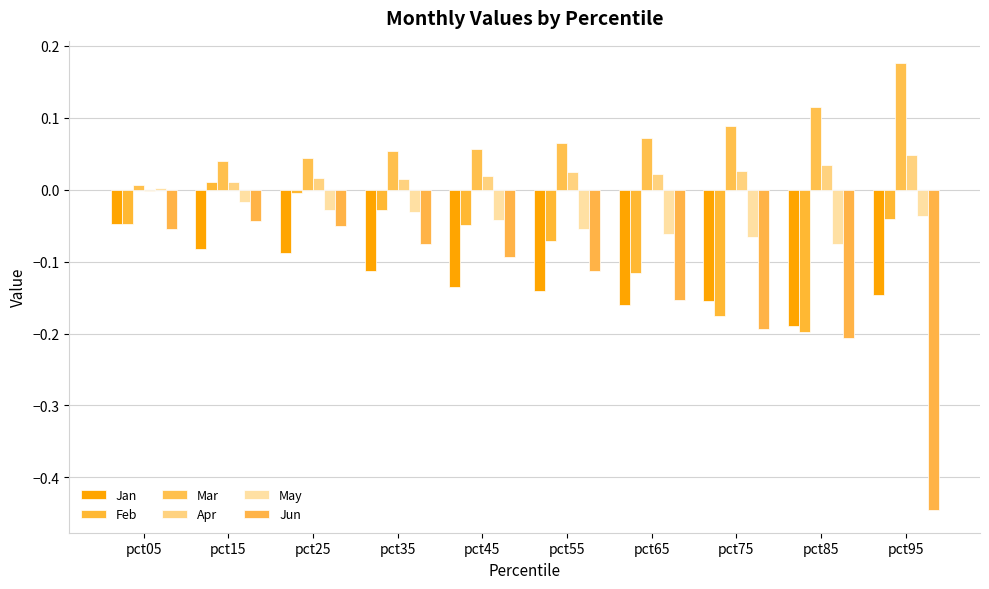

Which series has the largest range (max minus min)?

Jun